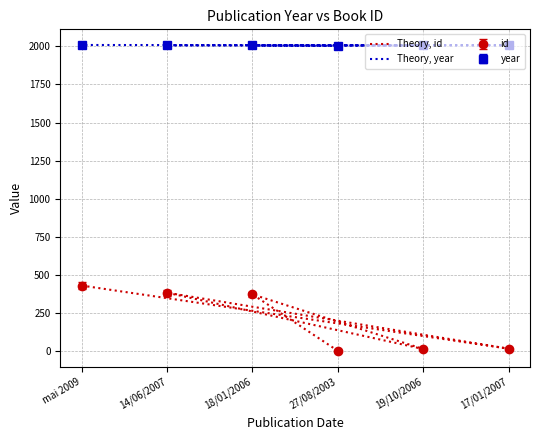

Which series has the largest range (max minus min)?

Theory, id